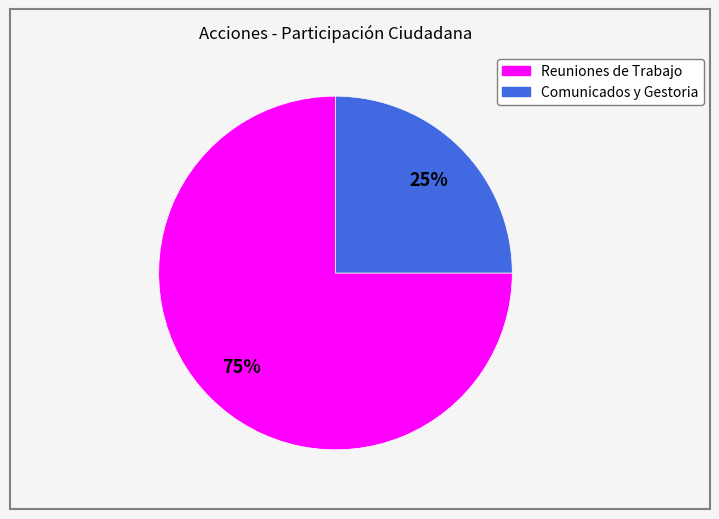

To the nearest percent, what is the combined percentage of Comunicados y Gestoria and Reuniones de Trabajo?

100%